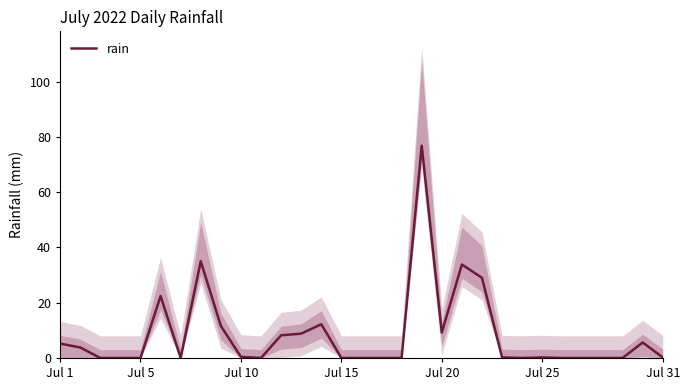

What is the greatest value displayed?

76.8